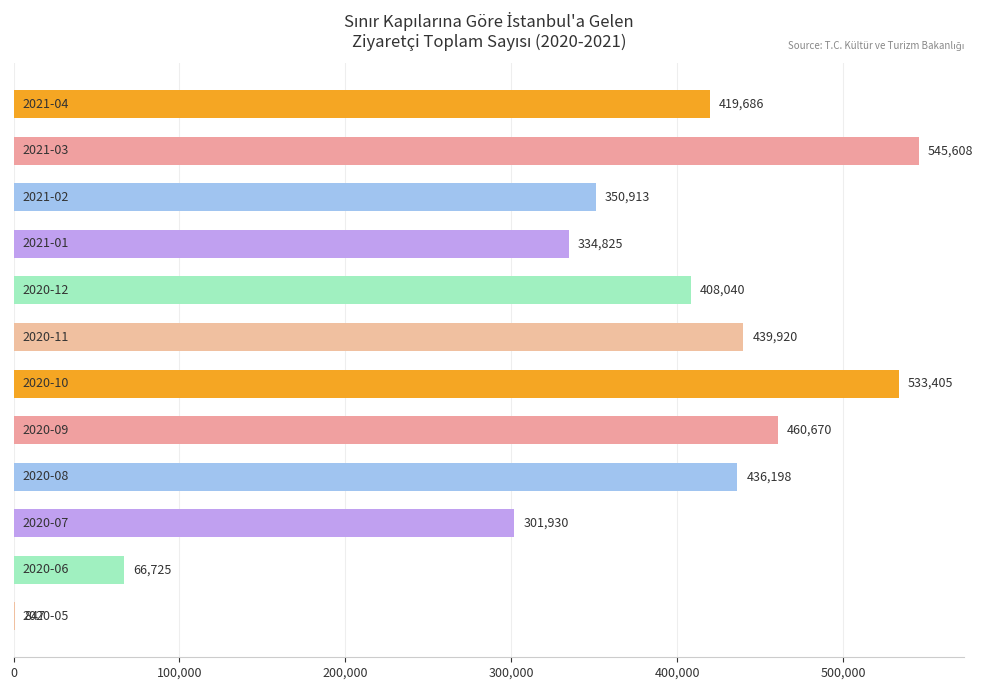

Are the bars horizontal?

Yes